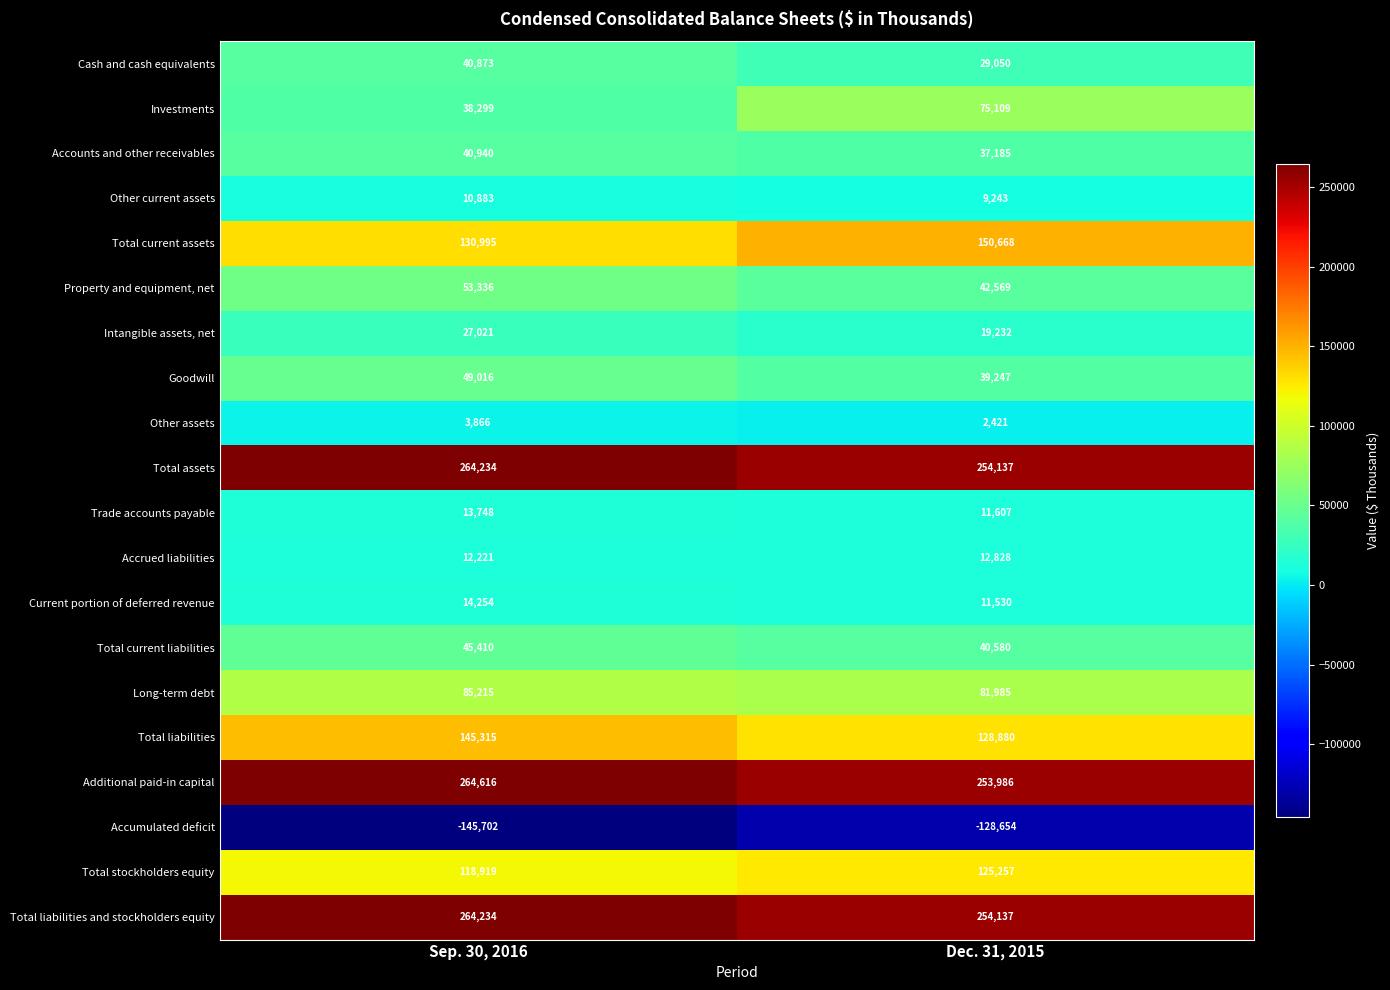

Which category has the highest value across all series?

Sep. 30, 2016